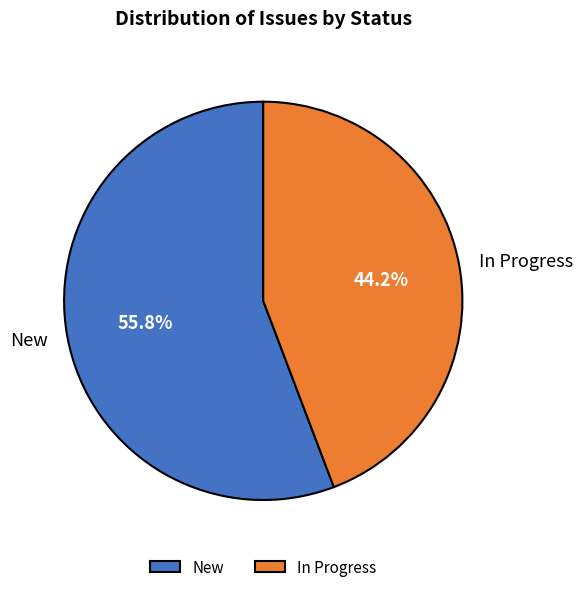

Does any single category account for the majority?

Yes